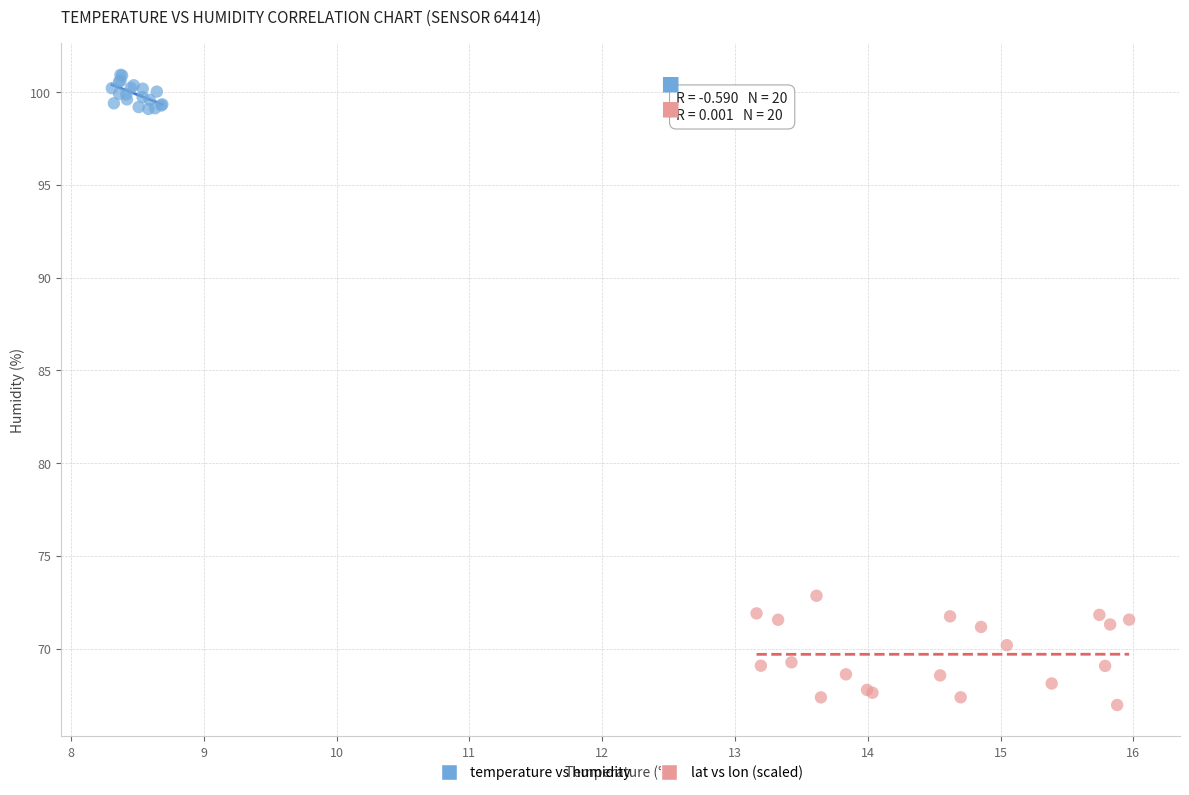

Which series contains the lowest Y value?

lat vs lon (scaled)